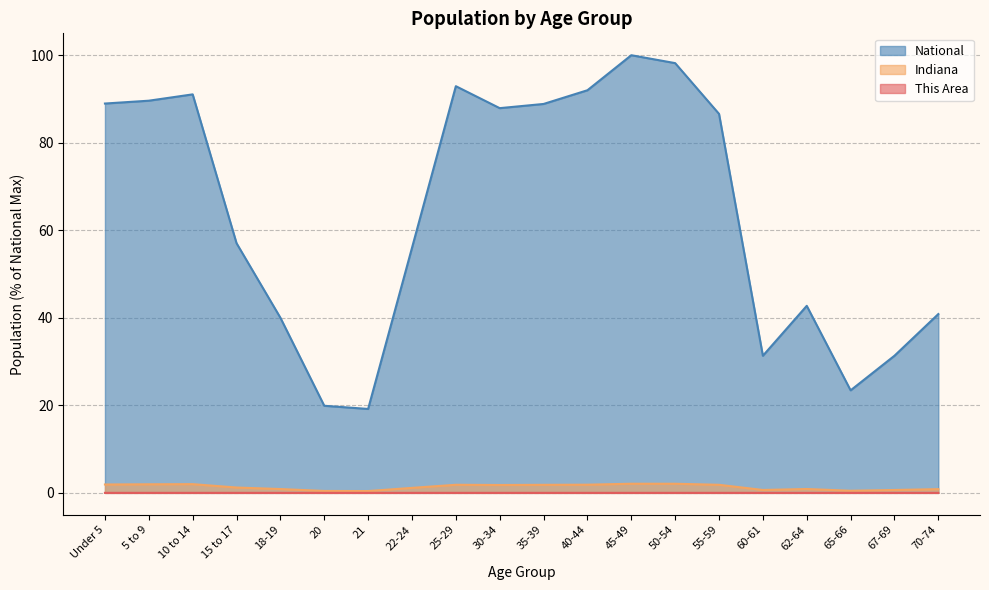

What position from the right is 35-39?

10